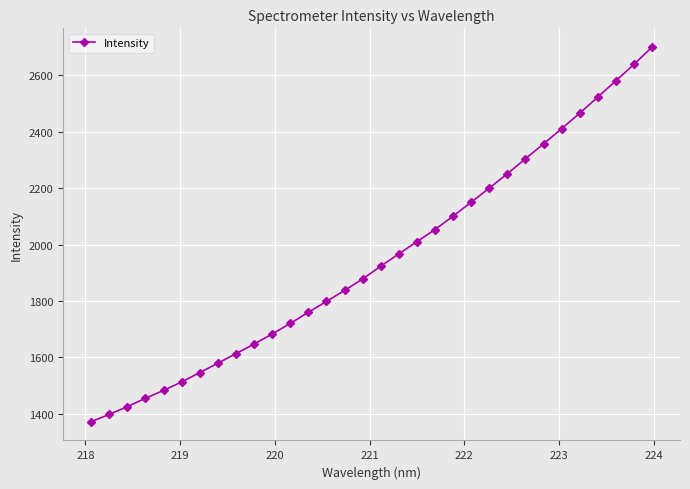

True or false: there are more than 0 points higher than both neighbors.

False